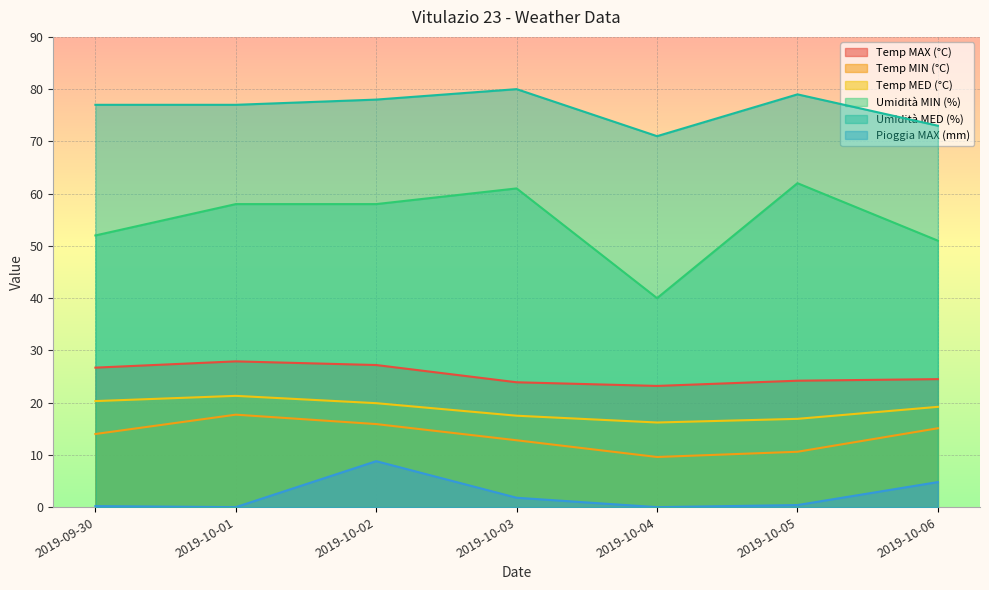

What is the sum of all Temp MAX (°C) values?

177.6